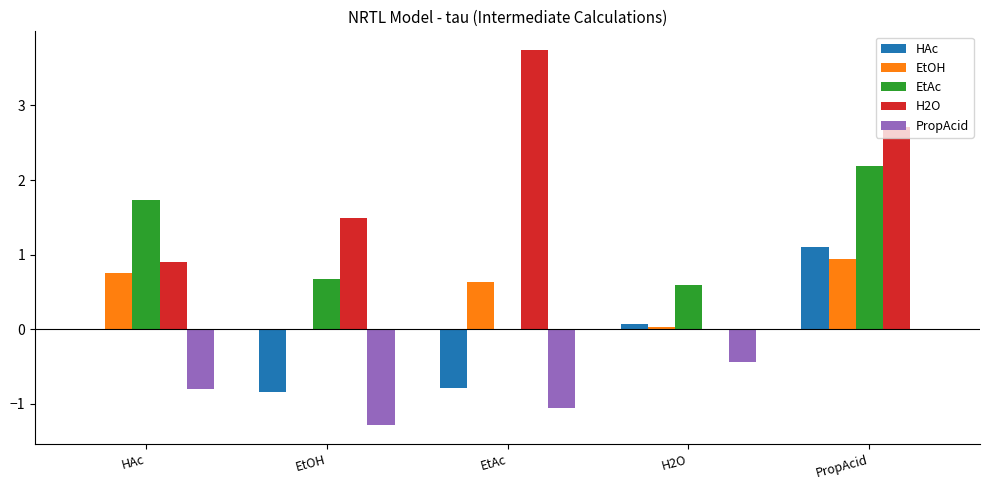

At which category does the chart reach its peak across all series?

EtAc